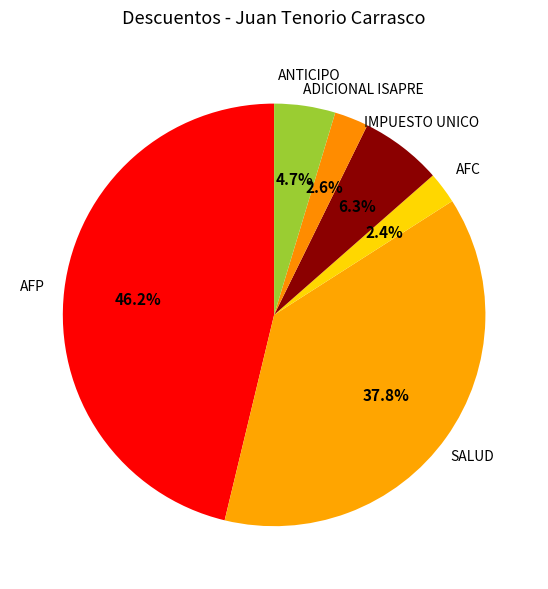

Is there a majority slice in this chart?

No